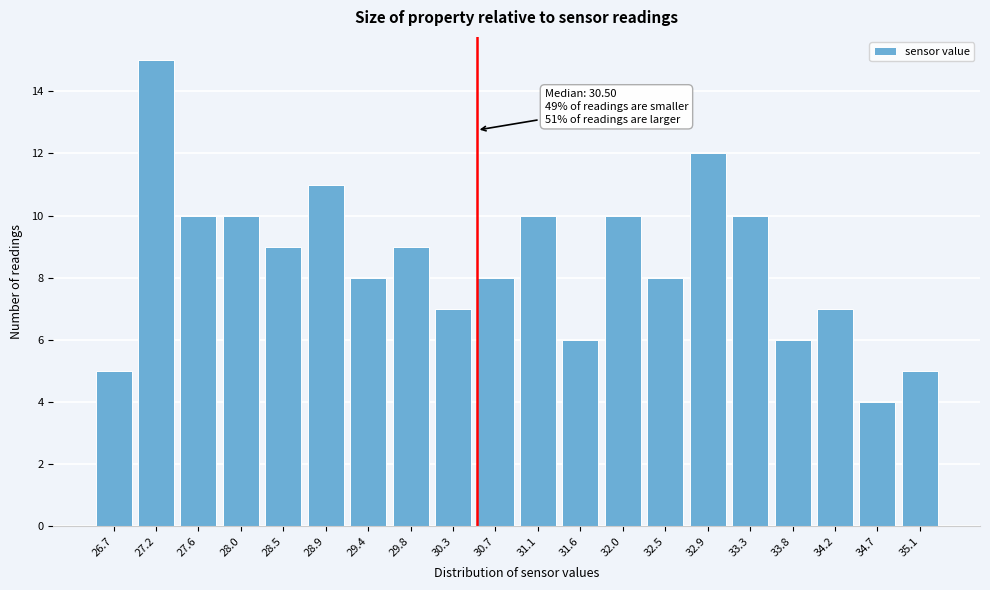

Which range on the x-axis has the tallest bar?

26.95 to 27.40